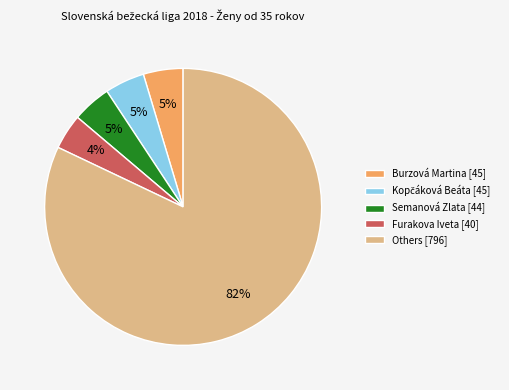

How many slices are in this pie chart?

5